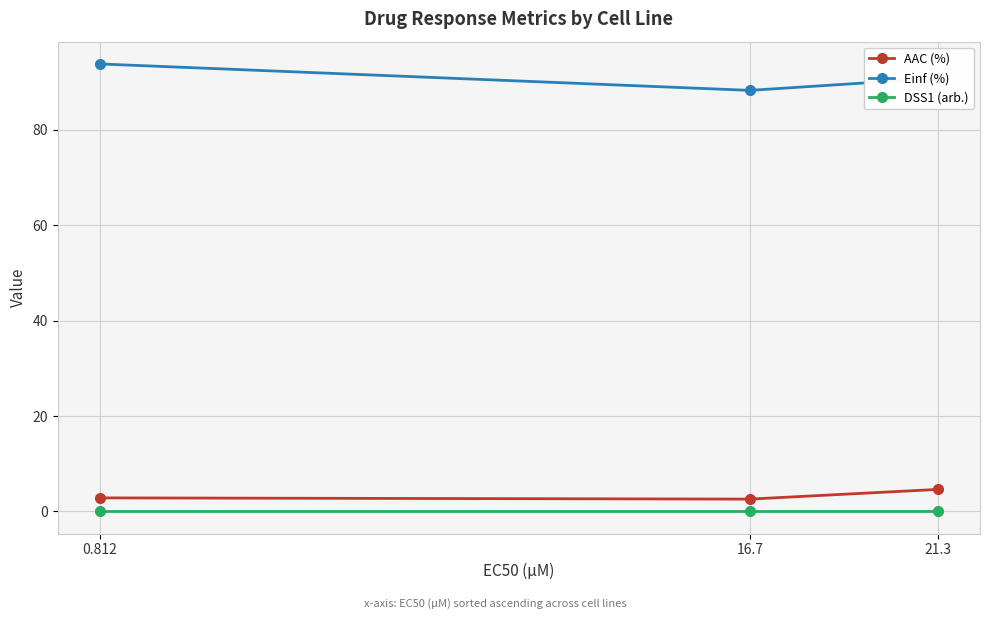

Where is Einf (%) nearest to the value 91?

21.3